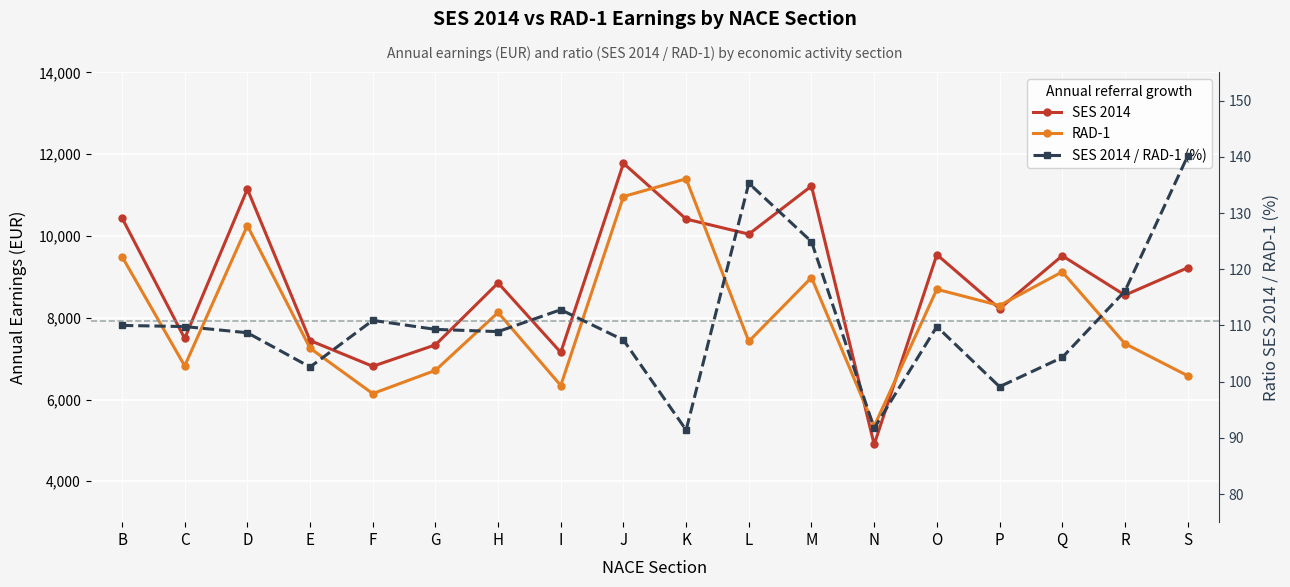

What is the value of the SES 2014 / RAD-1 (%) point at the 10th from the left?

91.4